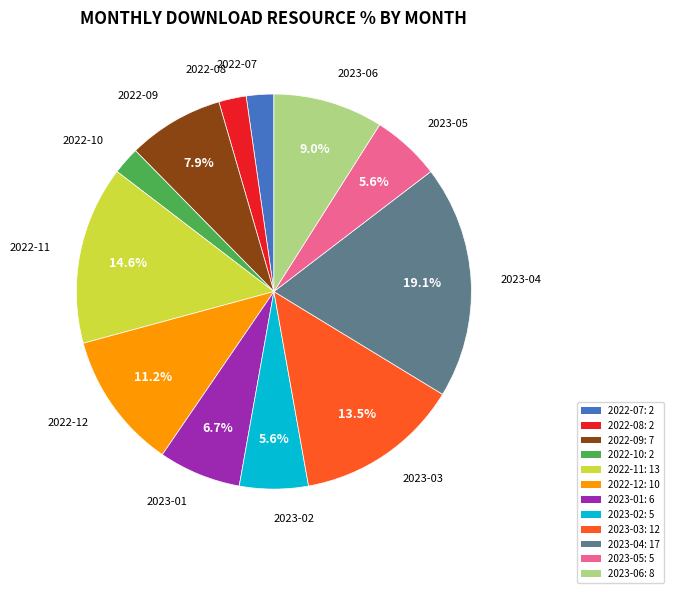

Between 2022-07 and 2023-04, which is larger?

2023-04